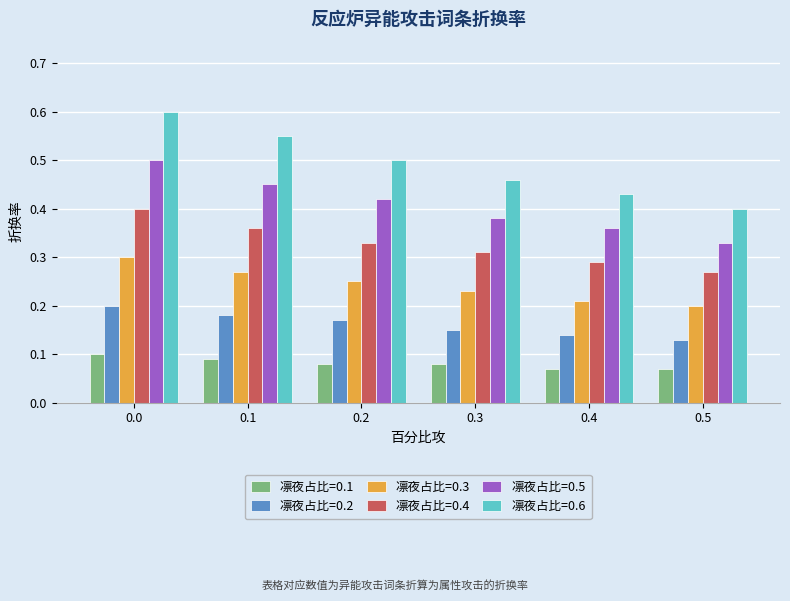

How many distinct data groups are displayed?

6